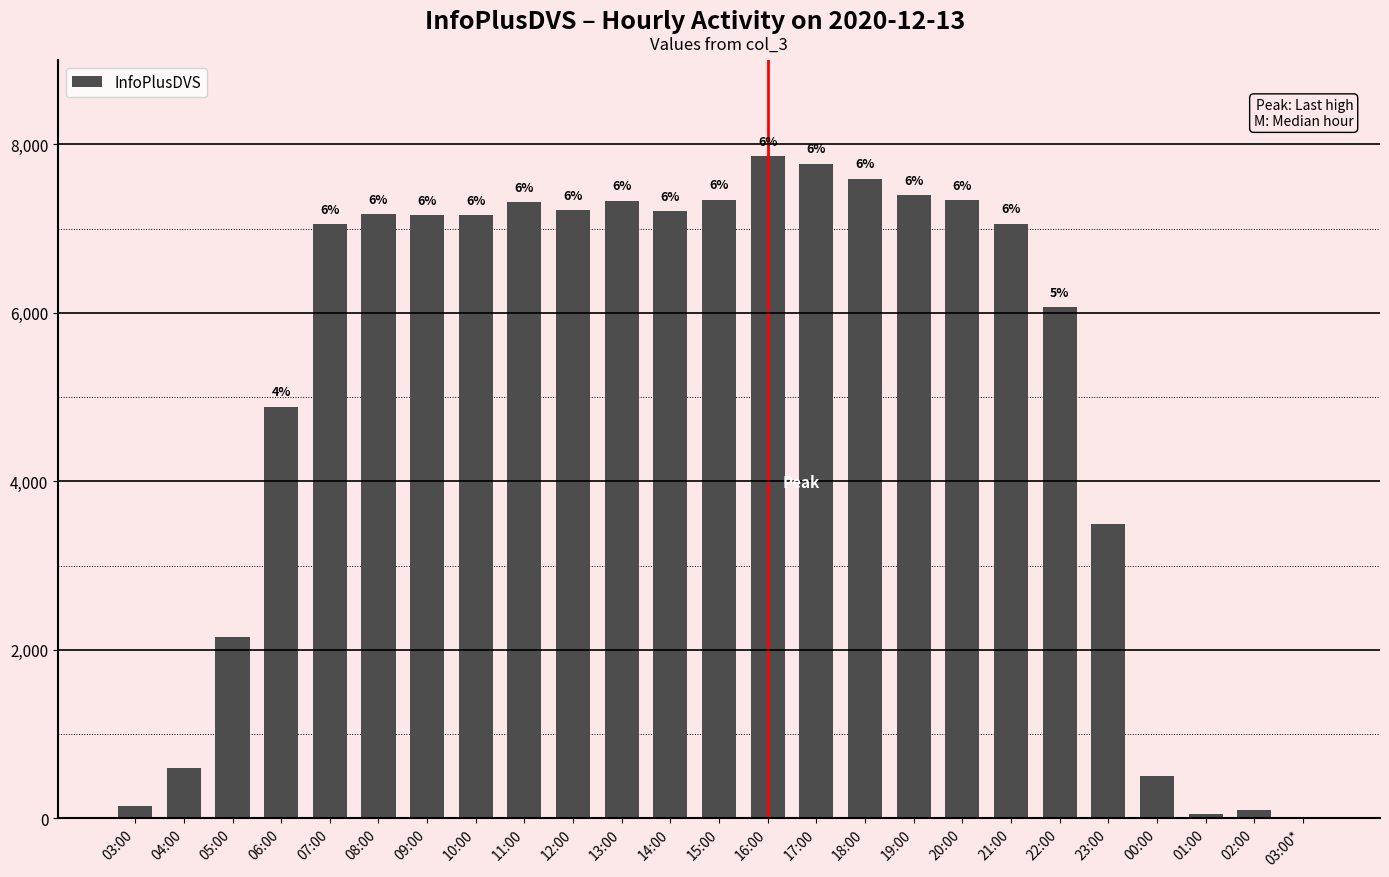

Are the bars horizontal?

No